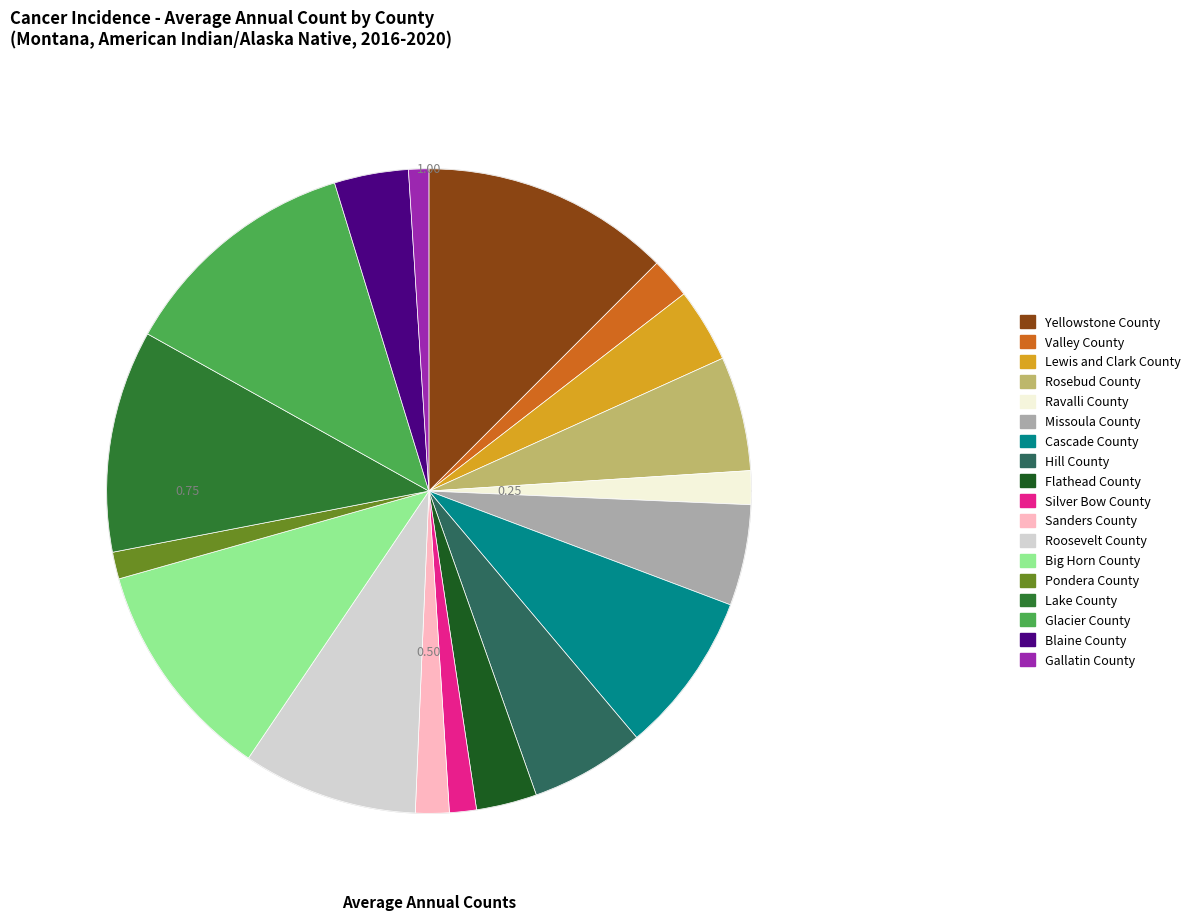

The Silver Bow County slice represents 1% of the pie. True or false?

True